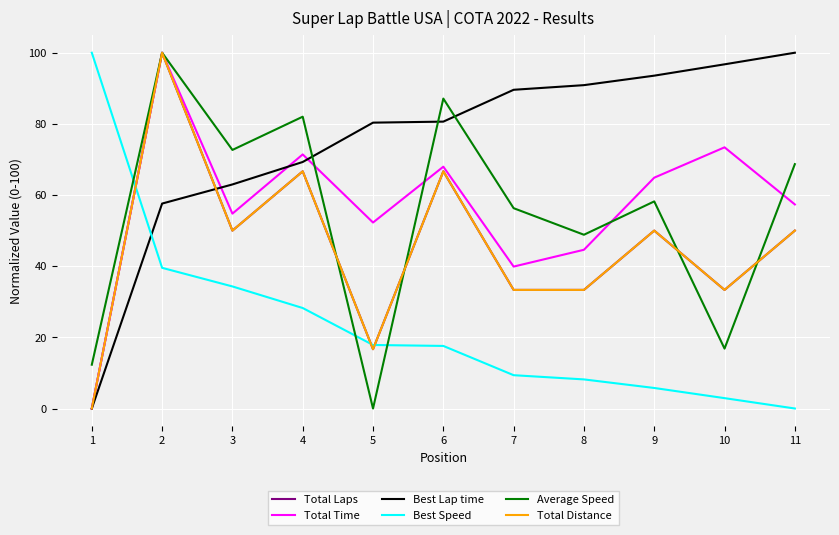

The Total Distance series shows 66.7 at 4. True or false?

True